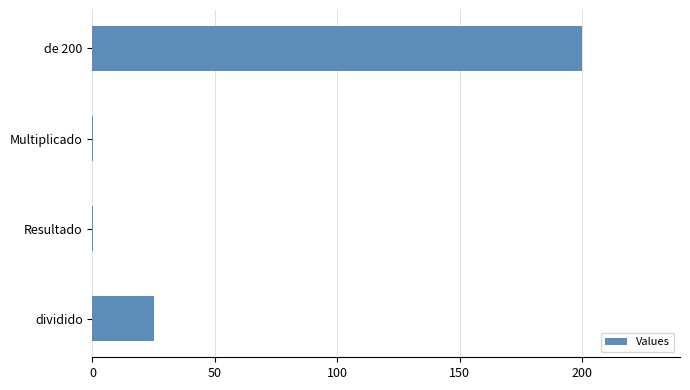

How many data points does each series have?

4